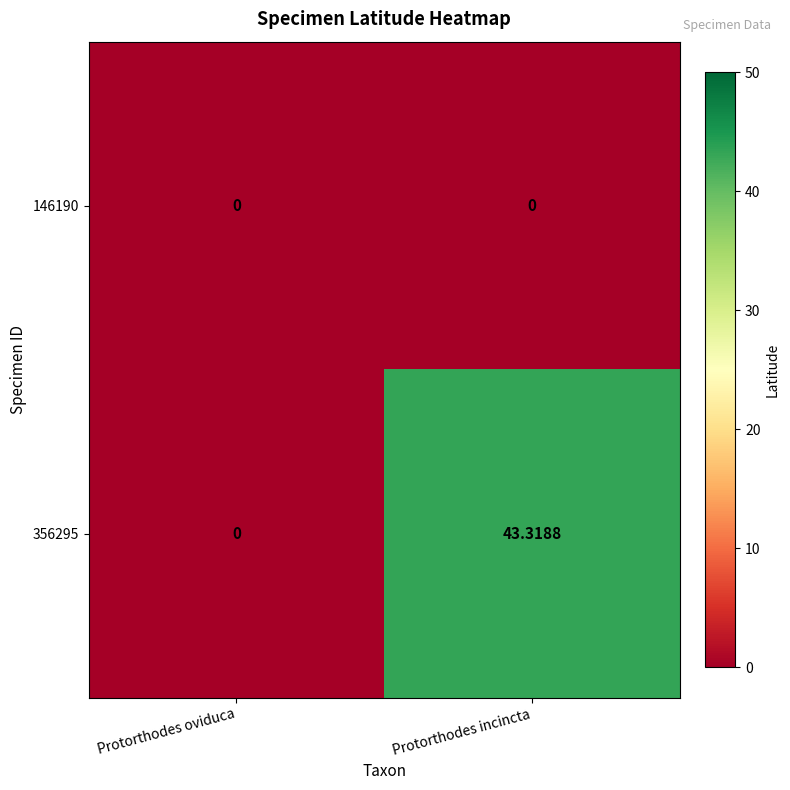

Which series has the largest total across all categories?

356295